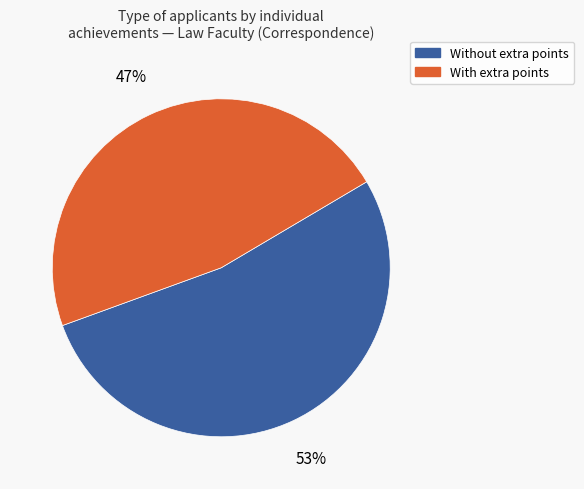

To the nearest percent, what is the difference between the largest and smallest slice percentages?

6%